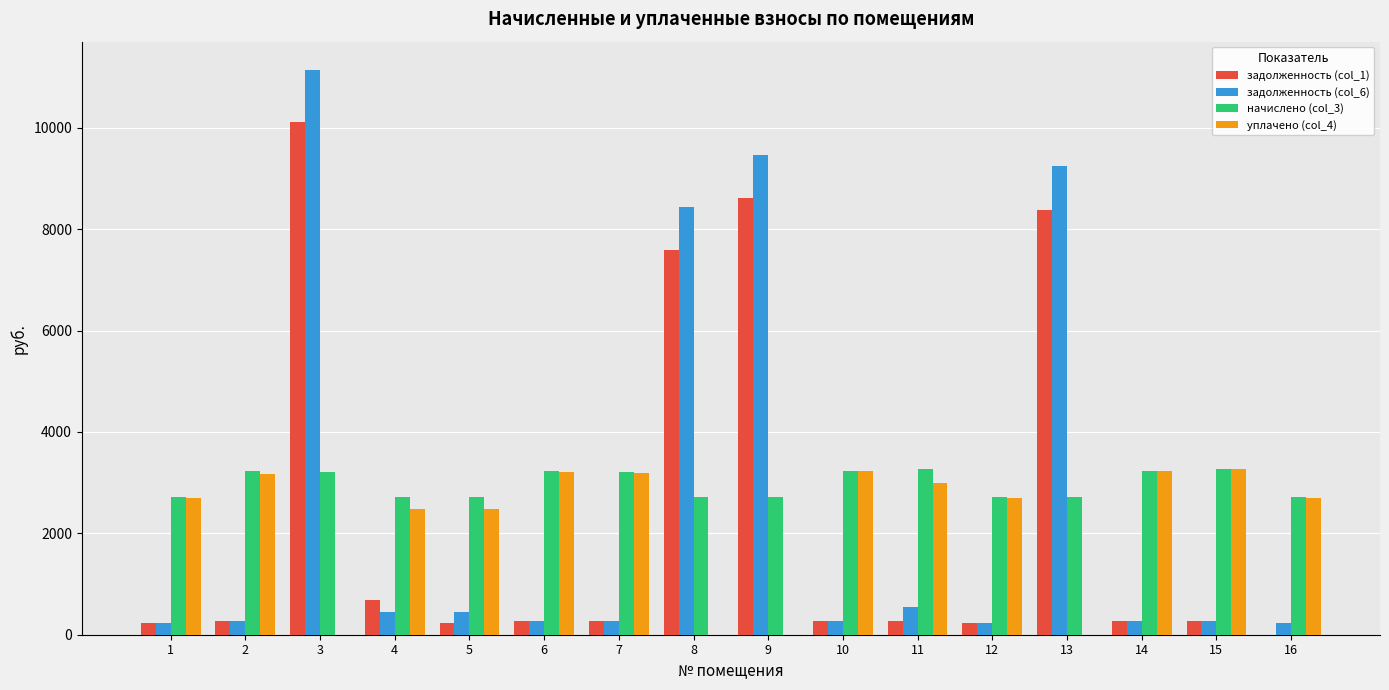

At which category does the chart reach its peak across all series?

3